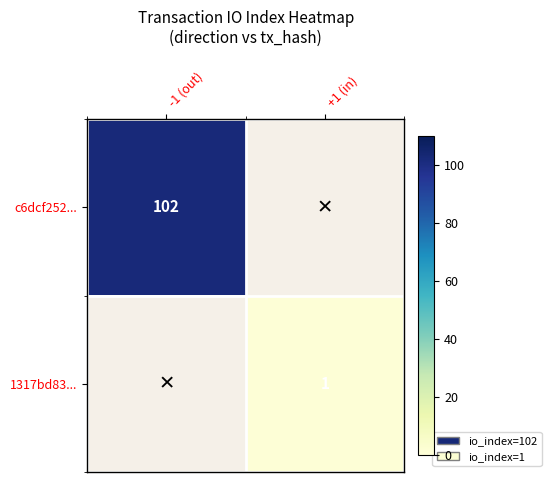

At how many categories does at least one series exceed 63?

1